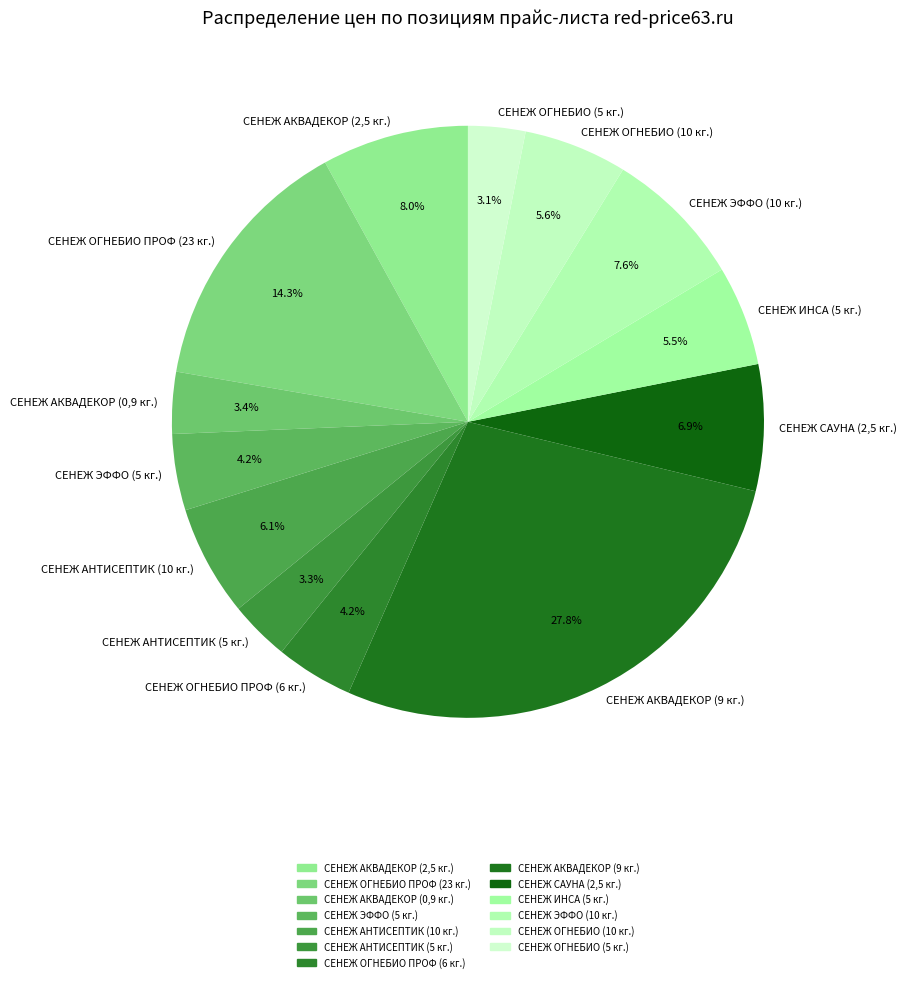

Combined, do СЕНЕЖ ЭФФО (5 кг.) and СЕНЕЖ САУНА (2,5 кг.) account for over 50%?

No